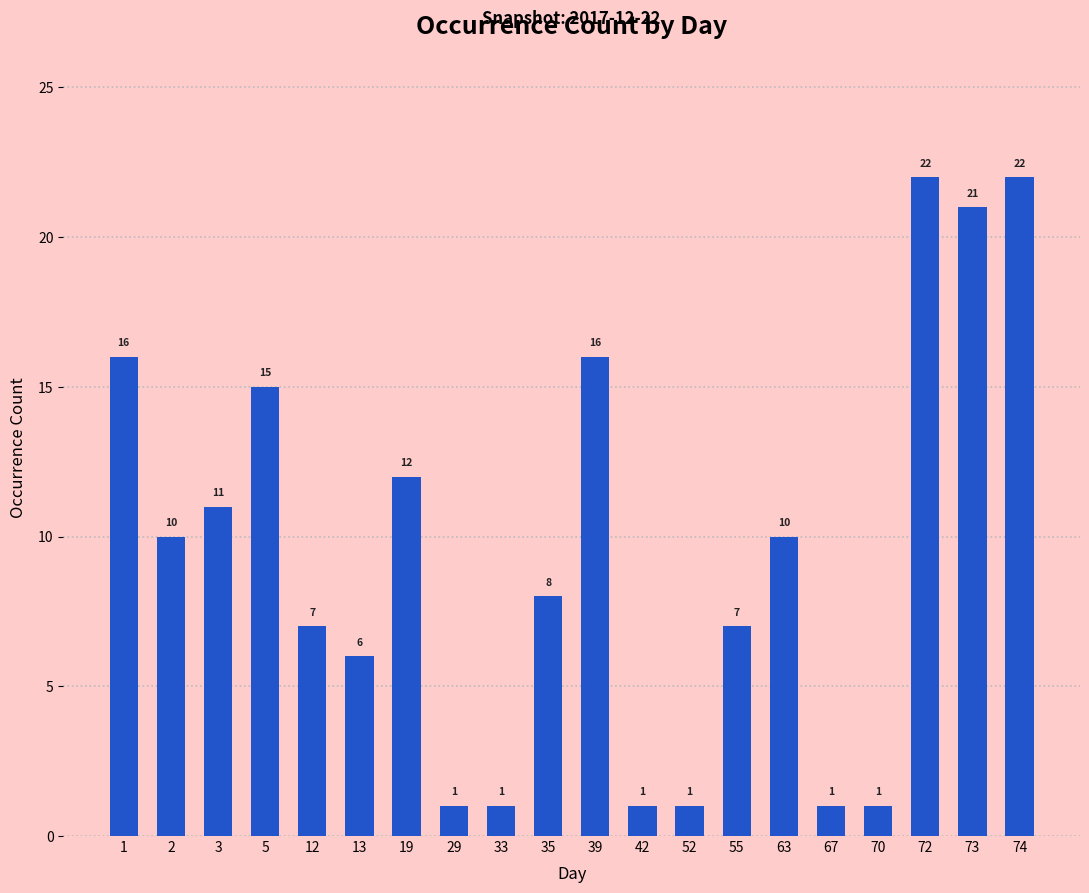

What is the maximum value shown in the chart?

22